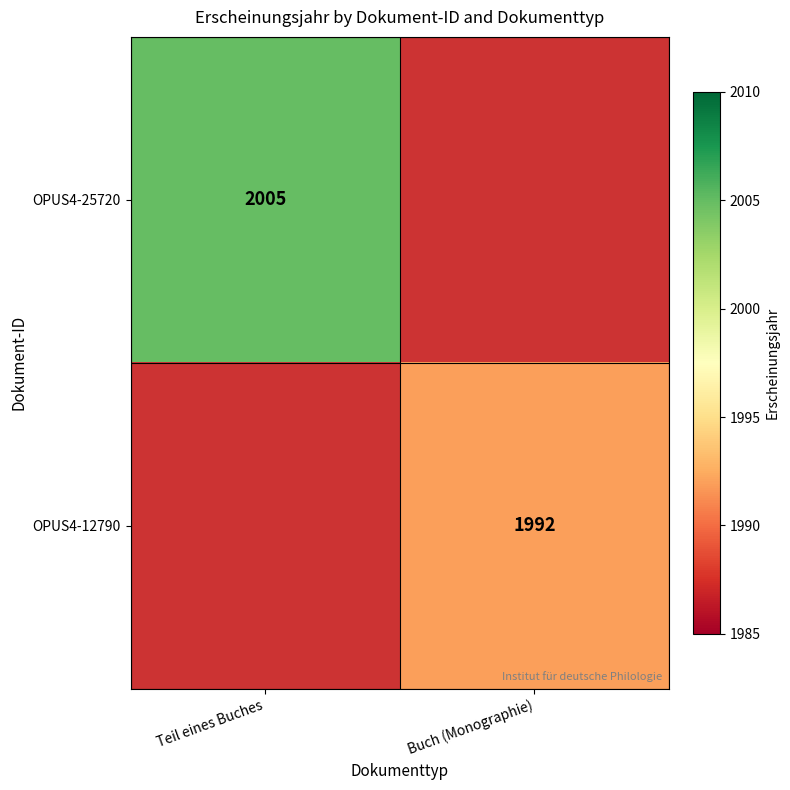

The OPUS4-12790 series shows 2987 at Buch (Monographie). True or false?

False